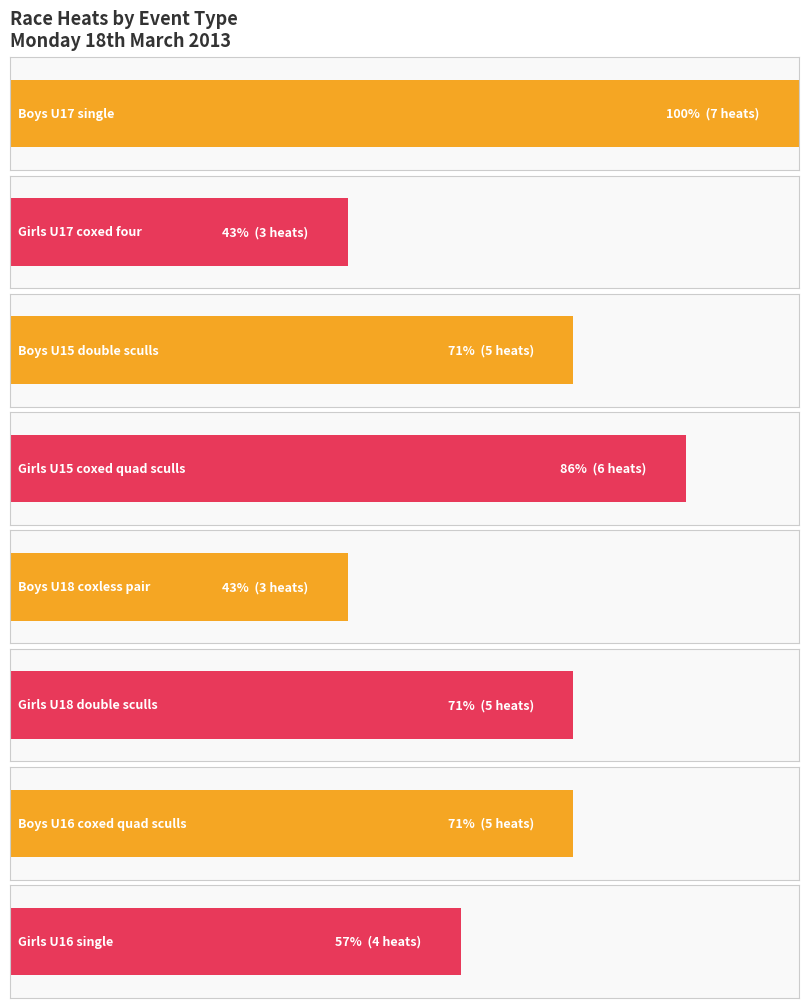

How many data points does each series have?

8